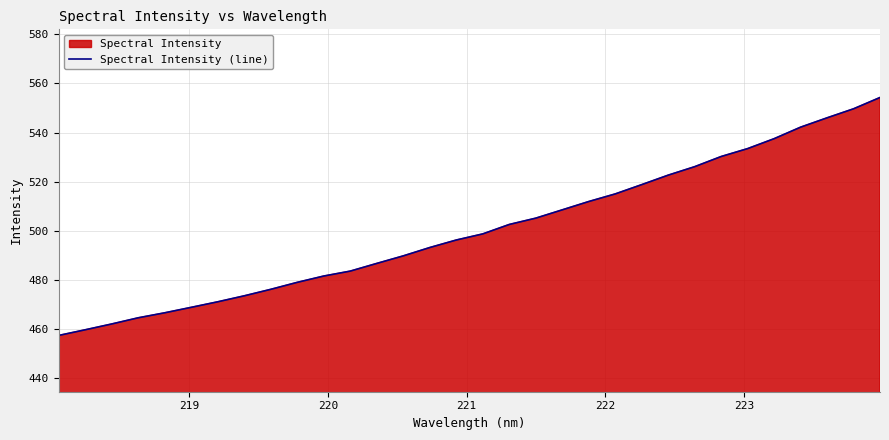

What is the difference between the maximum and minimum values?

96.8